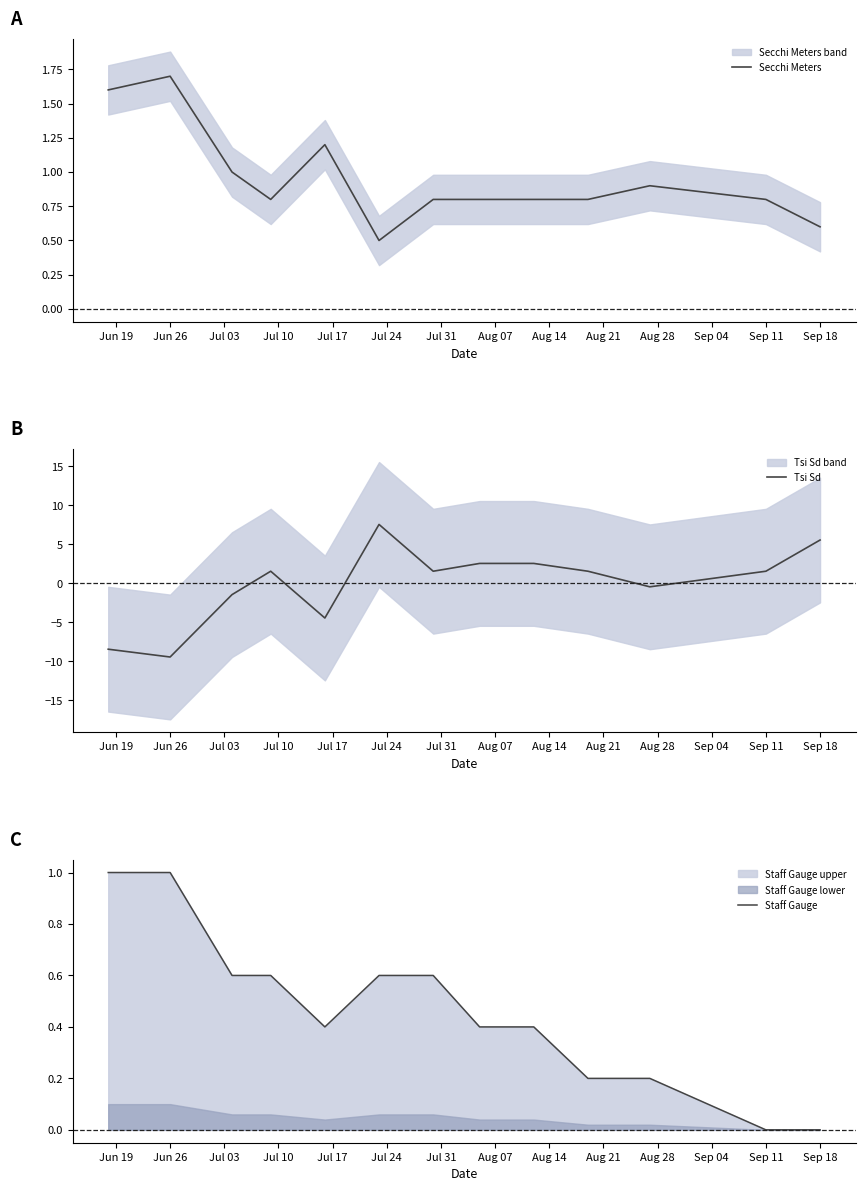

What is the minimum value for Secchi Meters?

0.5